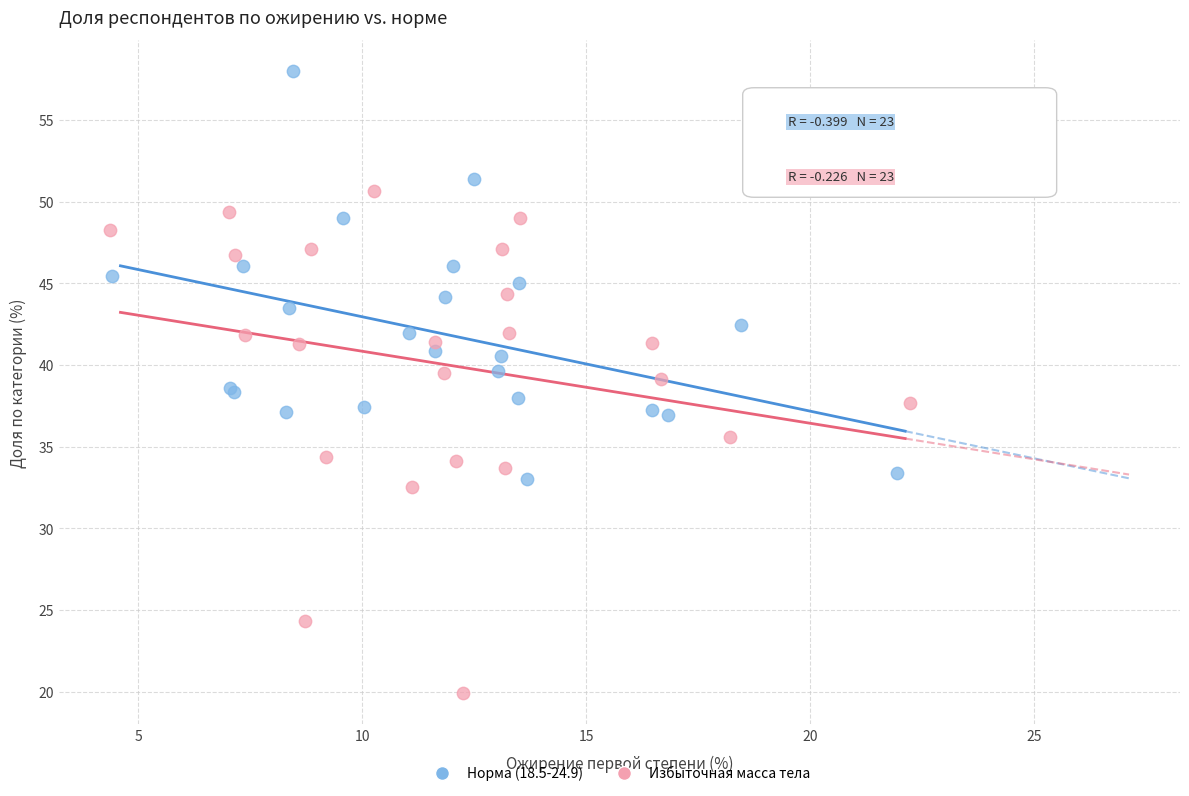

Which series contains the lowest Y value?

Избыточная масса тела